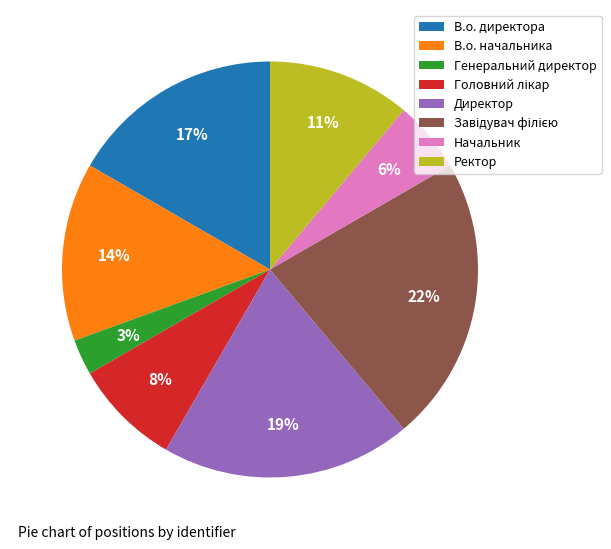

How many slices are in this pie chart?

8